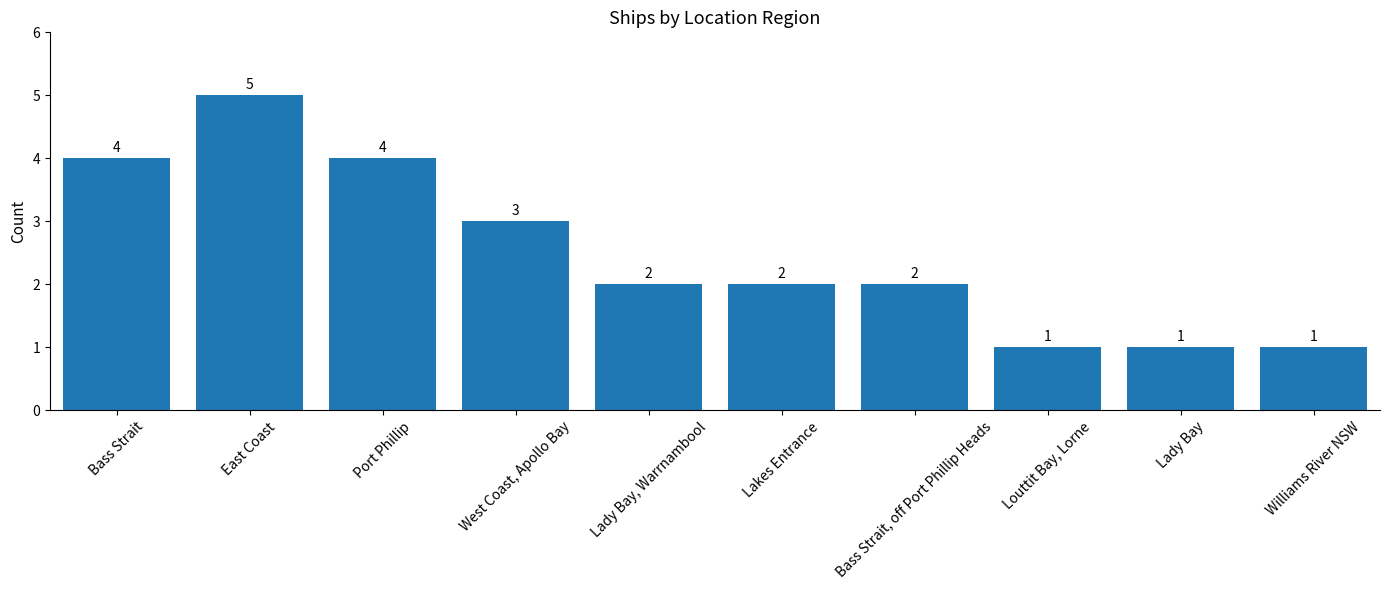

Count the values in the range 1 to 4.

9